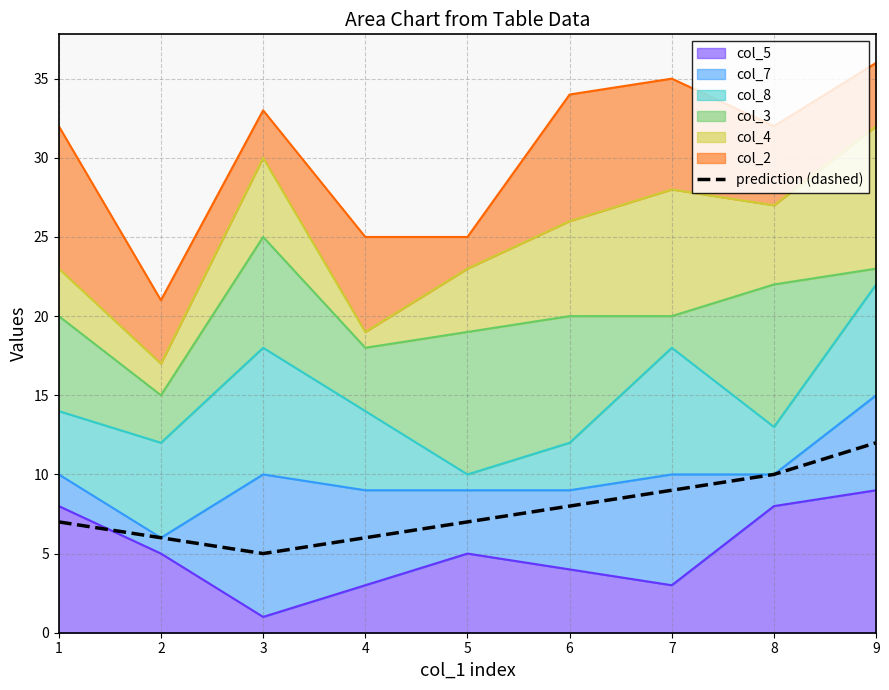

Reading right to left, extract all data points from this chart.

9=12	8=10	7=9	6=8	5=7	4=6	3=5	2=6	1=7